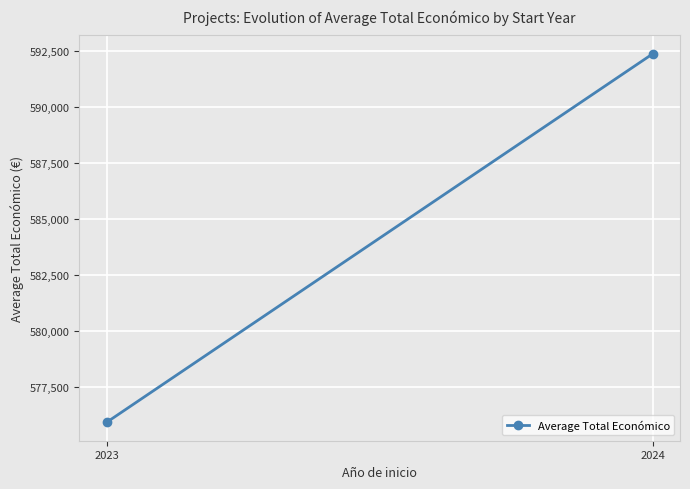

How many data points are less than 592372?

1